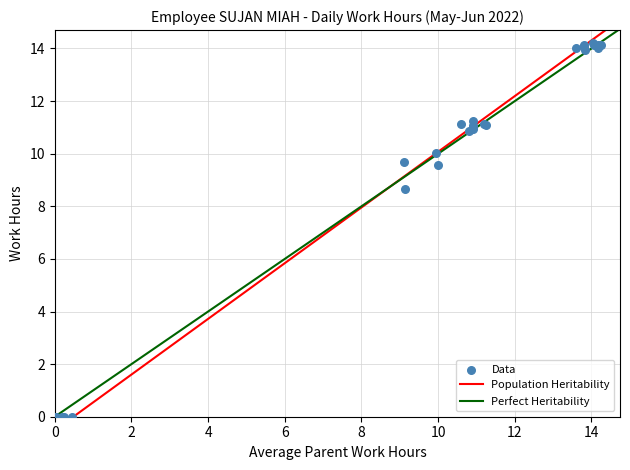

What Y value in the scatter plot is closest to 7?

8.7